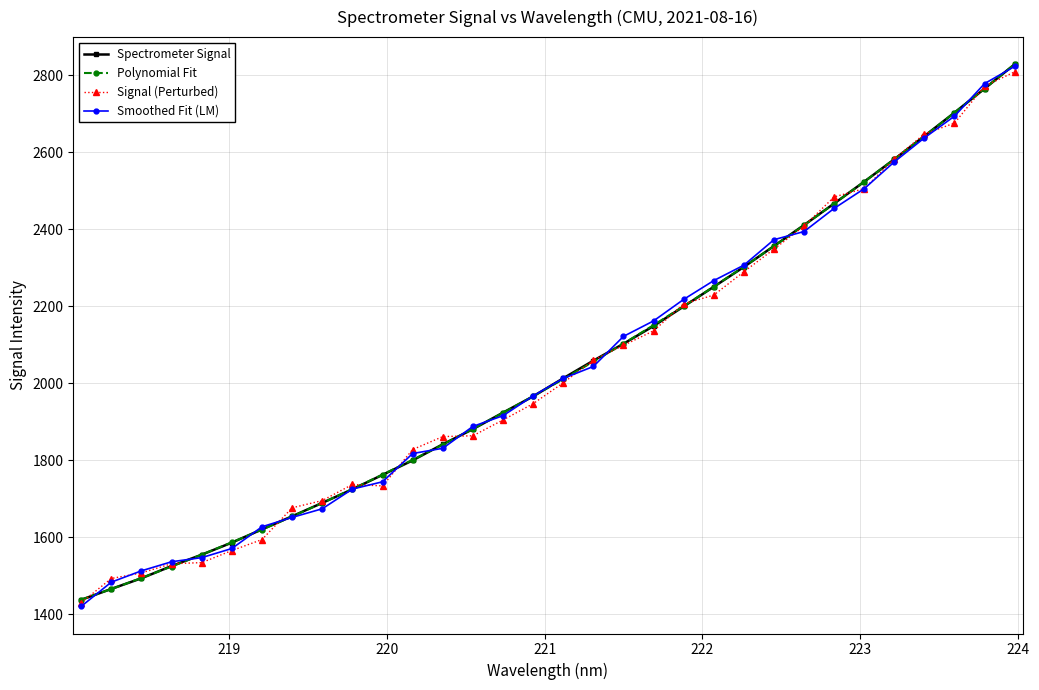

True or false: Polynomial Fit and Signal (Perturbed) intersect in this chart.

True